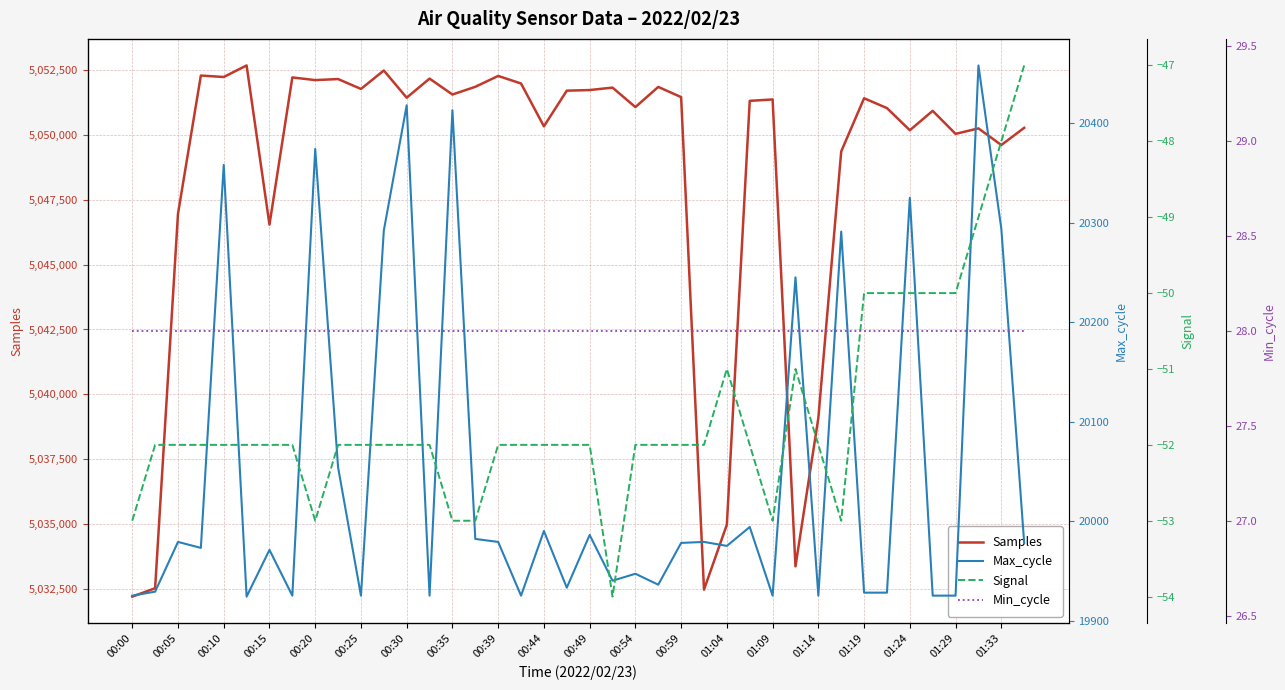

Reading right to left, extract all data points from this chart.

Samples: 5050262	5049601	5050241	5050030	5050916	5050170	5051022	5051401	5049354	5039094	5033382	5051355	5051301	5034988	5032485	5051445	5051838	5051061	5051811	5051717	5051693	5050320	5051969	5052260	5051842	5051545	5052158	5051423	5052469	5051760	5052140	5052100	5052203	5046537	5052664	5052219	5052276	5046954	5032539	5032216
Max_cycle: 19978	20294	20458	19925	19925	20325	19928	19928	20291	19925	20245	19925	19994	19975	19979	19978	19936	19947	19940	19986	19933	19990	19925	19979	19982	20413	19925	20418	20292	19925	20054	20374	19925	19971	19924	20358	19973	19979	19929	19925
Signal: -47	-48	-49	-50	-50	-50	-50	-50	-53	-52	-51	-53	-52	-51	-52	-52	-52	-52	-54	-52	-52	-52	-52	-52	-53	-53	-52	-52	-52	-52	-52	-53	-52	-52	-52	-52	-52	-52	-52	-53
Min_cycle: 28	28	28	28	28	28	28	28	28	28	28	28	28	28	28	28	28	28	28	28	28	28	28	28	28	28	28	28	28	28	28	28	28	28	28	28	28	28	28	28